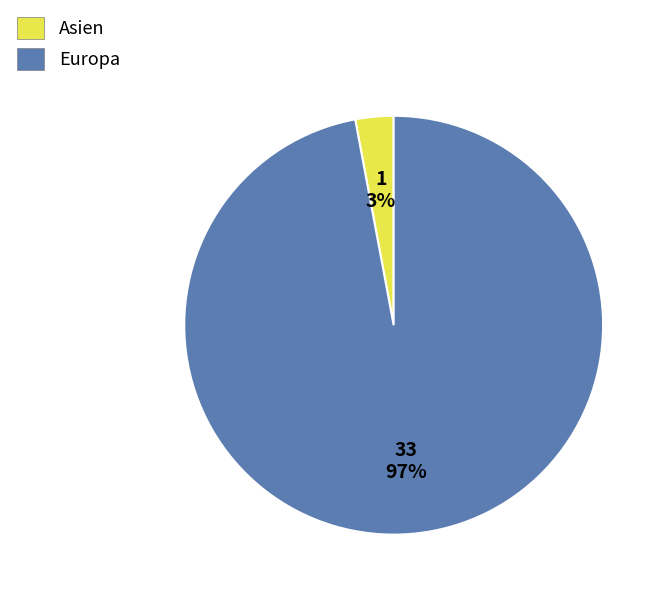

Which slice is the largest?

Europa